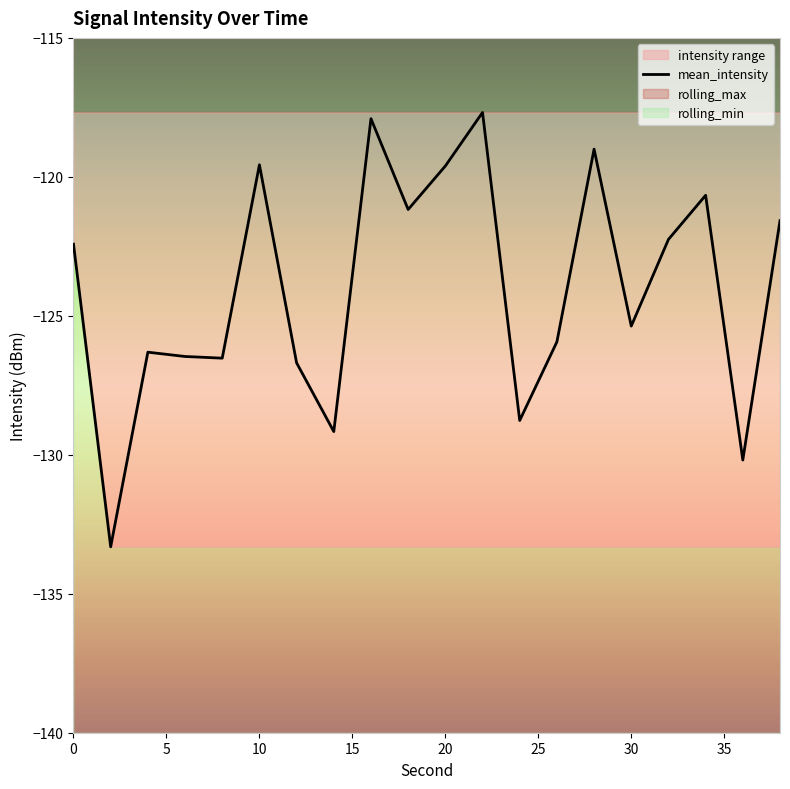

What is the smallest value displayed?

-133.3